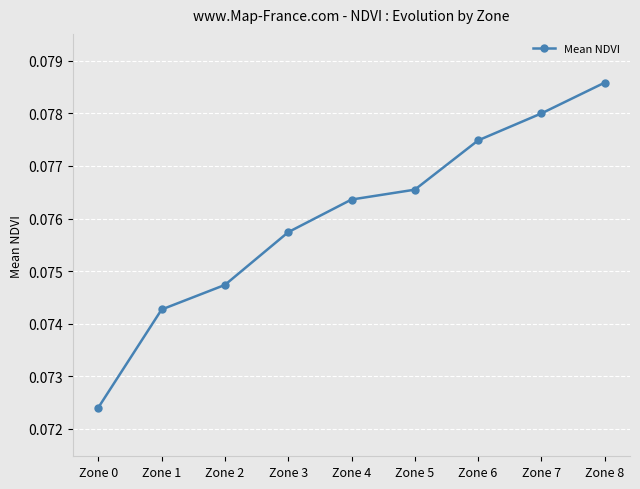

The chart shows a value of 0.0 at Zone 0. True or false?

False